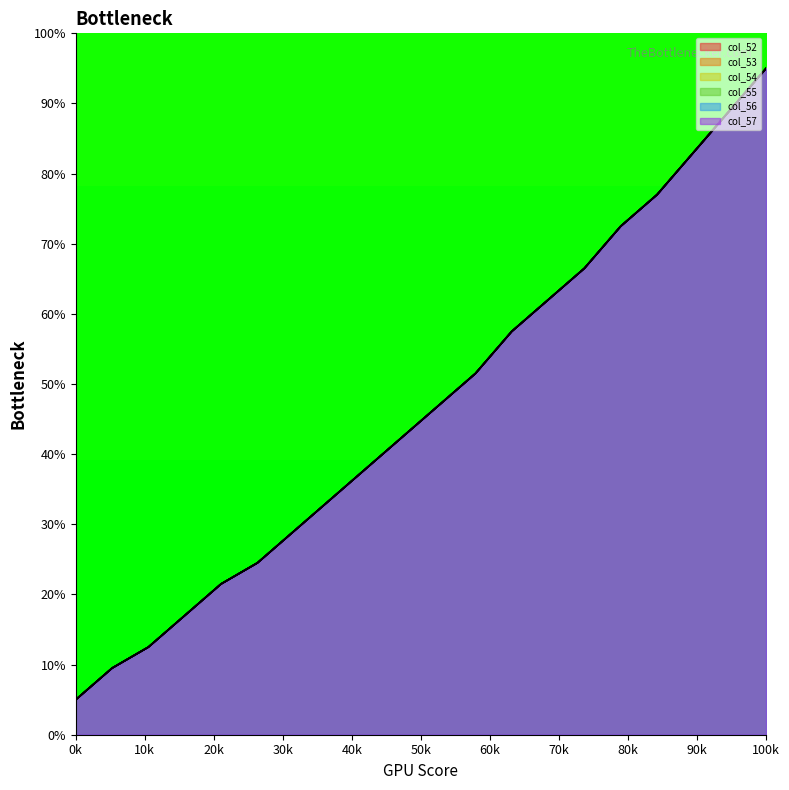

How many intersections are there between col_53 and col_57?

2